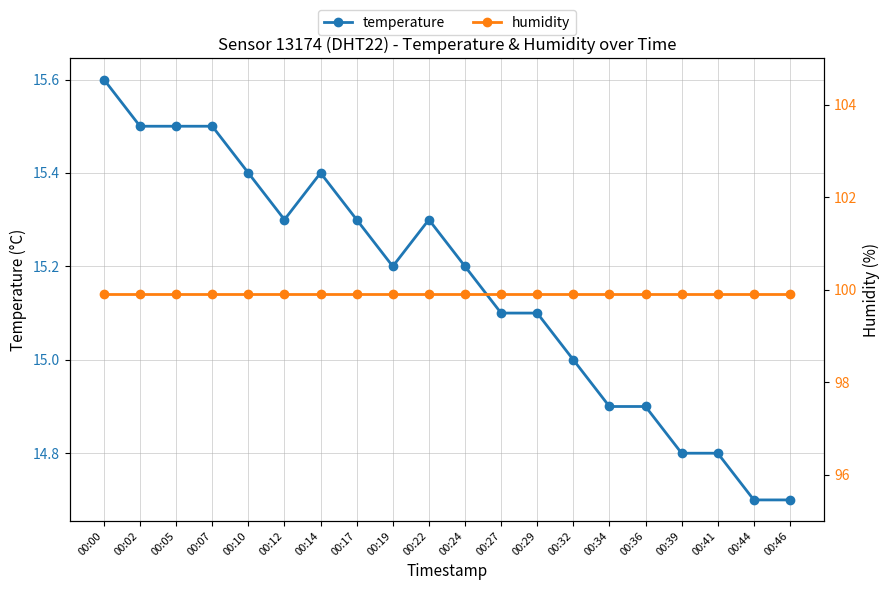

True or false: temperature and humidity cross at least once.

False